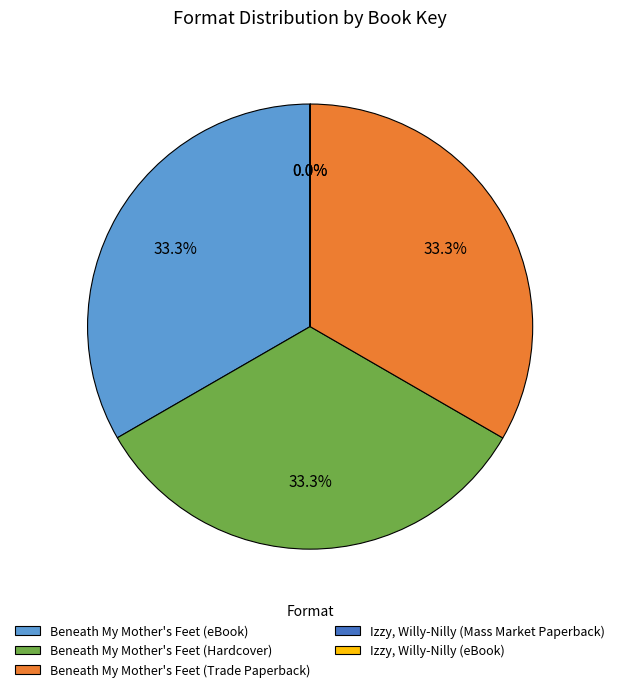

Is the sum of Beneath My Mother's Feet (Hardcover) and Beneath My Mother's Feet (eBook) greater than half?

Yes